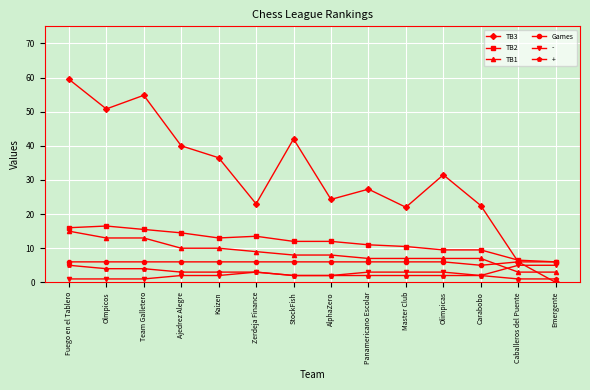

How many lines are shown in the chart?

6